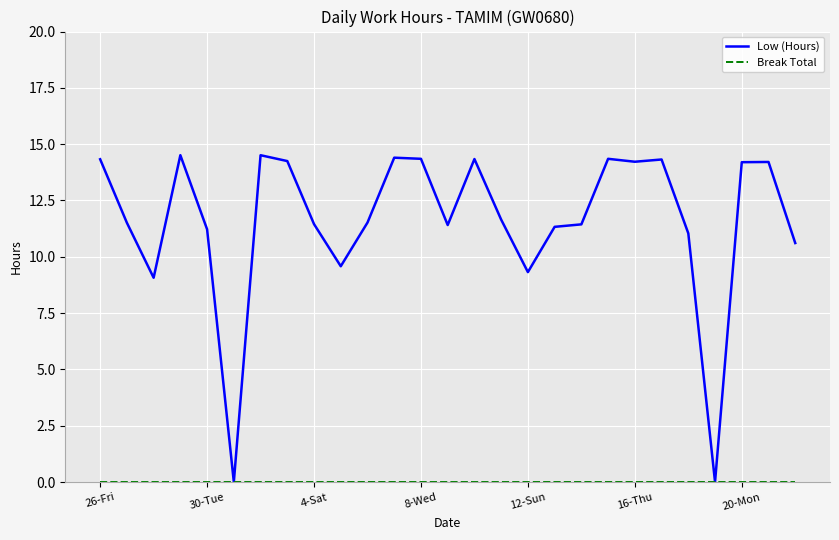

Which series has the largest total across all categories?

Low (Hours)